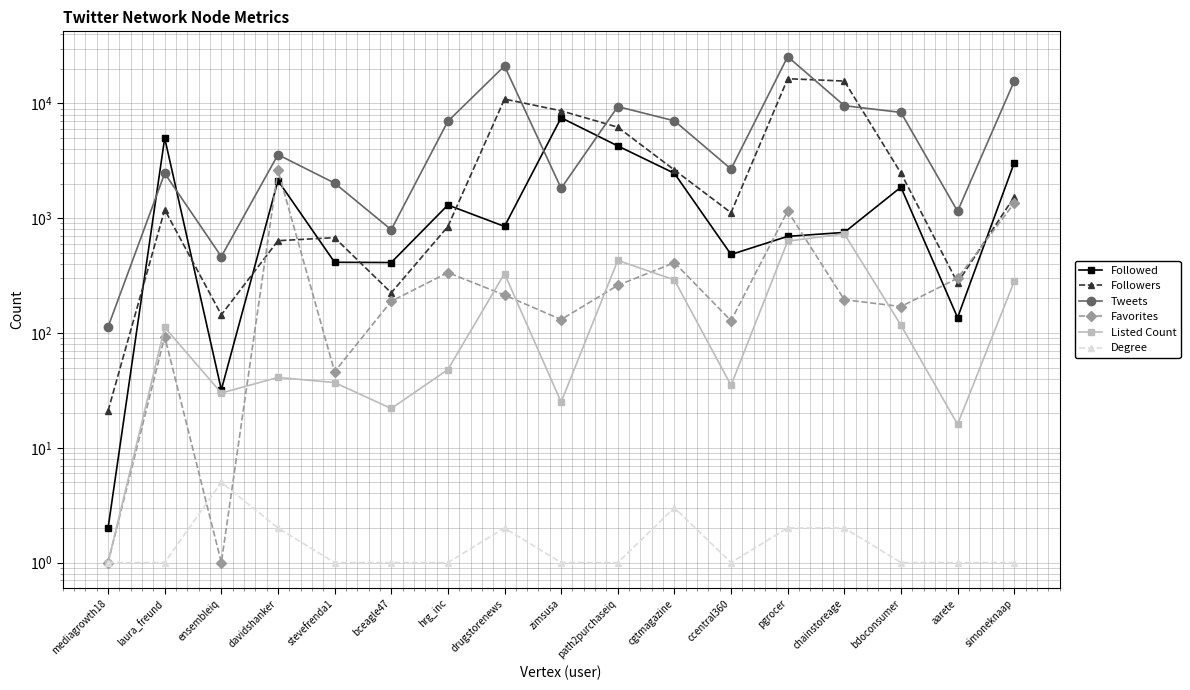

True or false: Degree and Followed cross at least once.

False